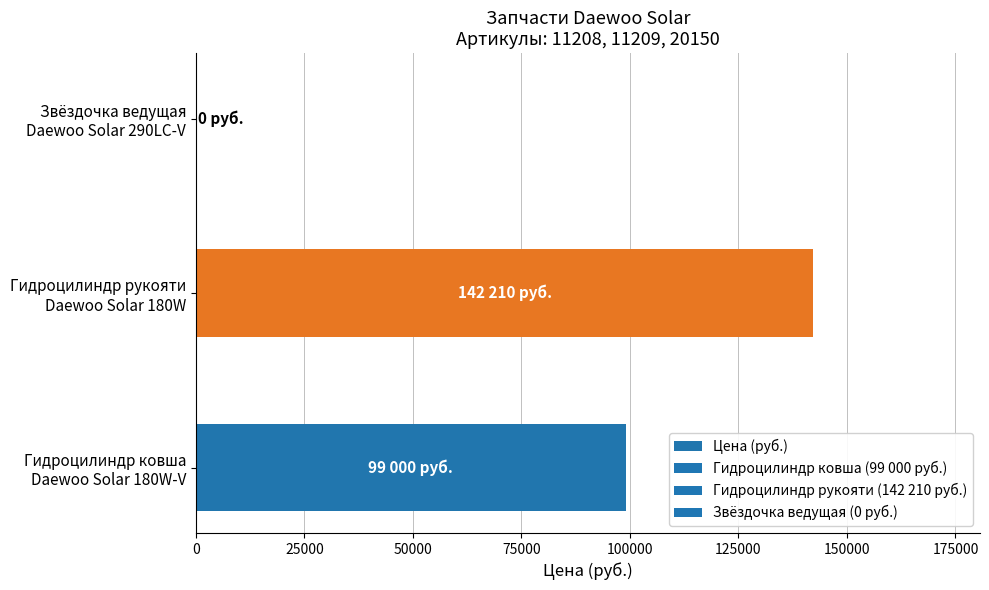

What is the sum of all values?

241210